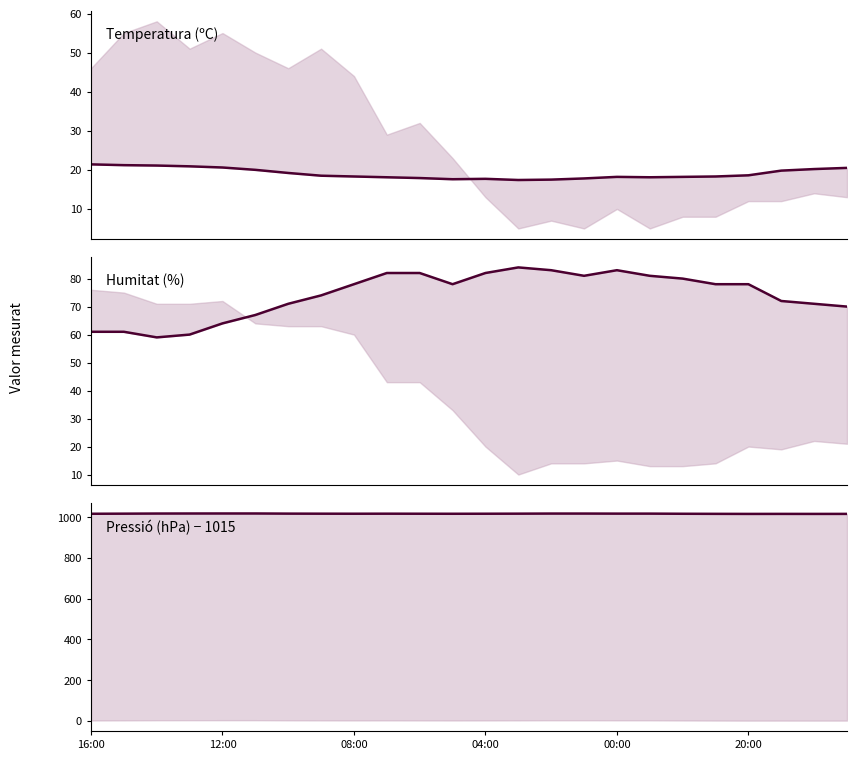

What is the minimum value for Pressió (hPa) − 1015?

1016.0